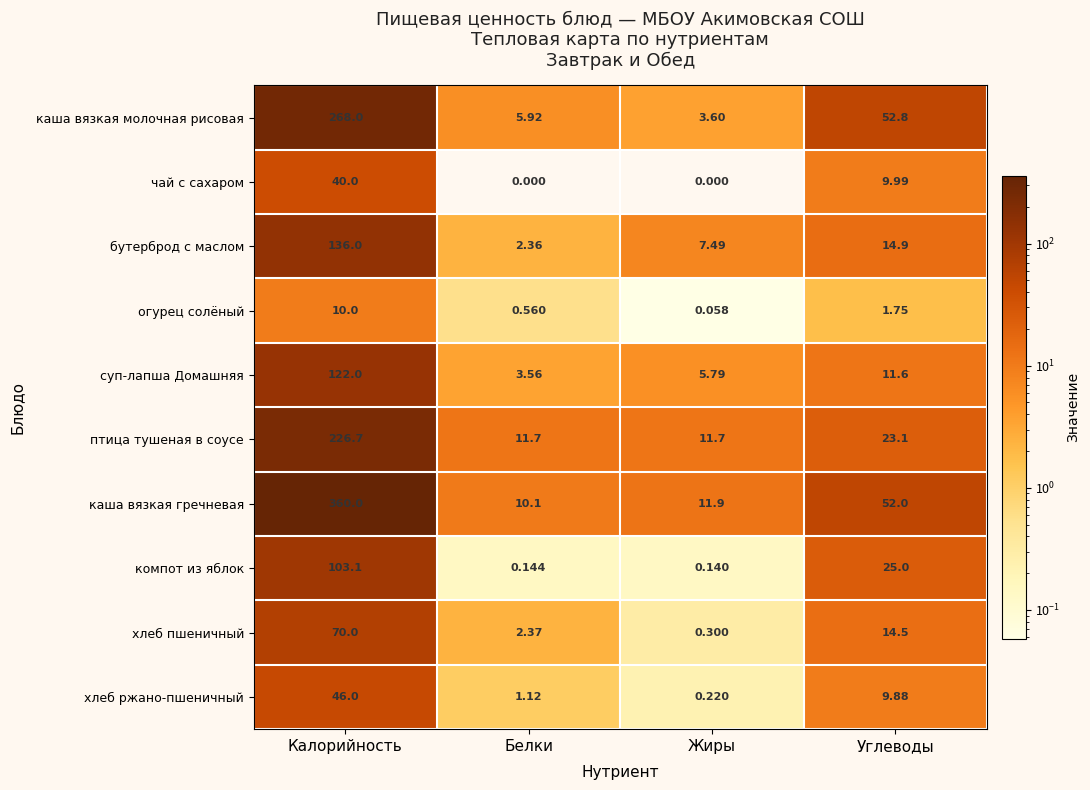

Rank the series at Калорийность from lowest to highest value.

огурец солёный, чай с сахаром, хлеб ржано-пшеничный, хлеб пшеничный, компот из яблок, суп-лапша Домашняя, бутерброд с маслом, птица тушеная в соусе, каша вязкая молочная рисовая, каша вязкая гречневая